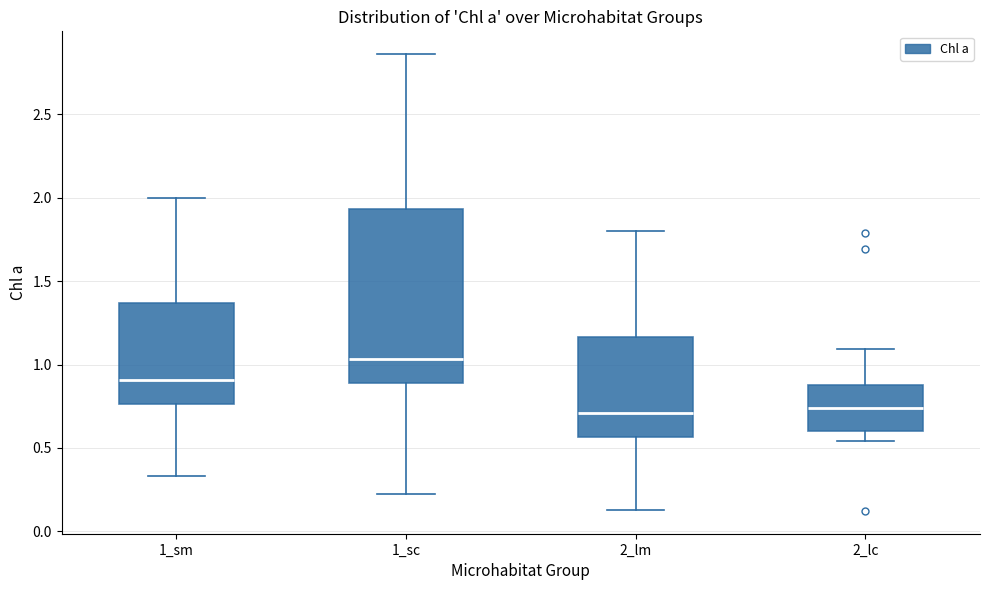

Reading left to right, read every box against the y-axis: the position of its median line, the range the box covers, and the ends of its whiskers. The values are not printed on the chart, so give them approximately, as read against the axis.

1_sm: median 0.90, box 0.75 to 1.35, whiskers 0.35 to 2.00
1_sc: median 1.05, box 0.90 to 1.95, whiskers 0.20 to 2.85
2_lm: median 0.70, box 0.55 to 1.15, whiskers 0.15 to 1.80
2_lc: median 0.75, box 0.60 to 0.90, whiskers 0.55 to 1.10